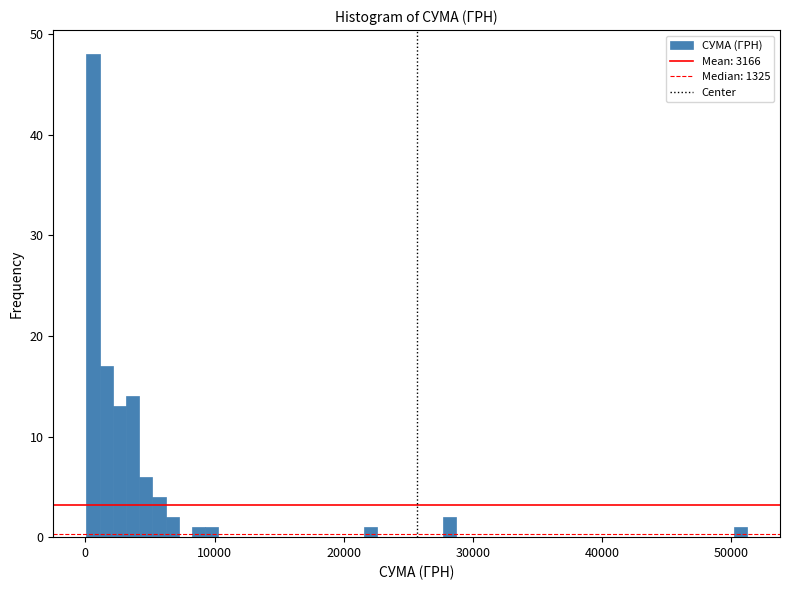

Read against the x-axis, roughly where is the centre of the tallest bar?

1000